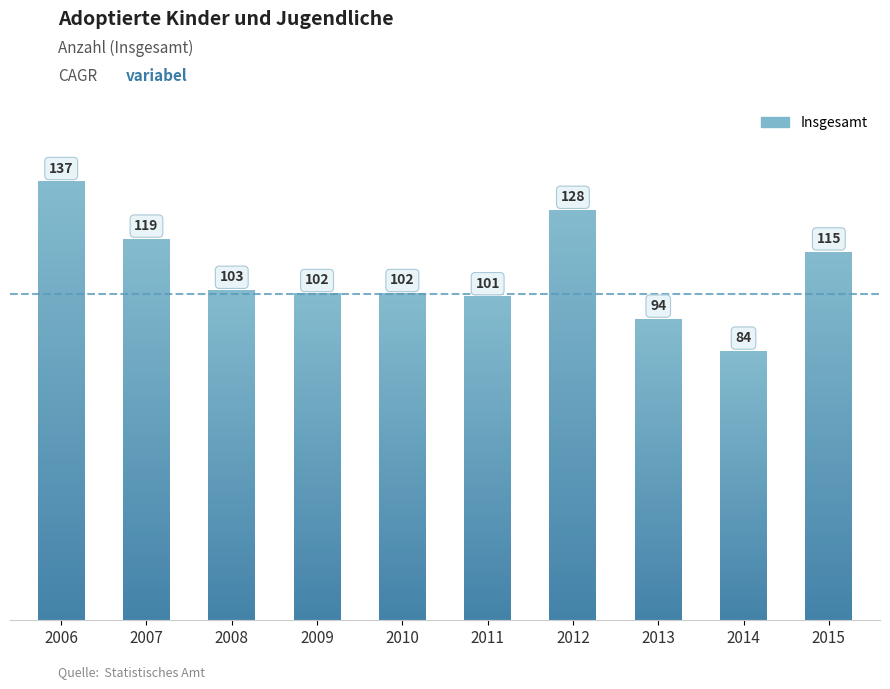

What is the difference between the second highest and minimum values?

44